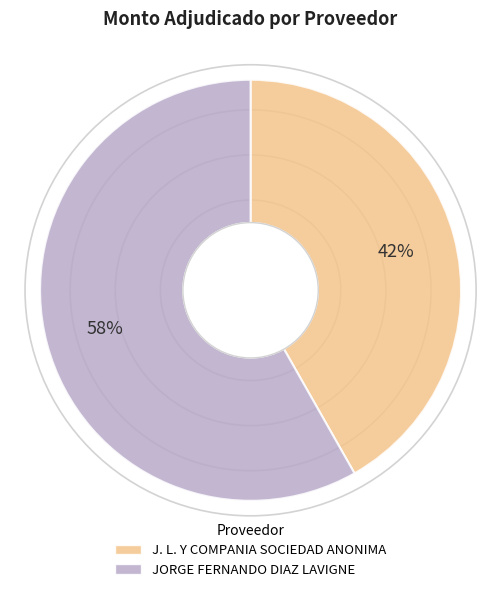

Count the number of slices in the pie.

2